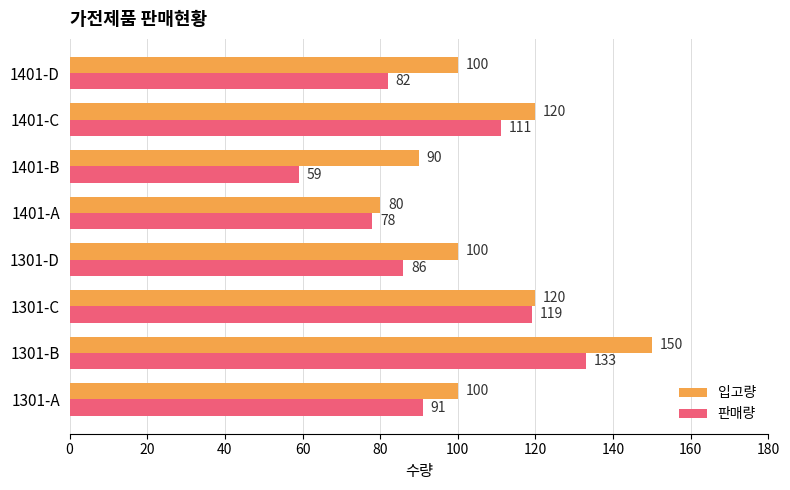

What is the greatest value displayed?

150